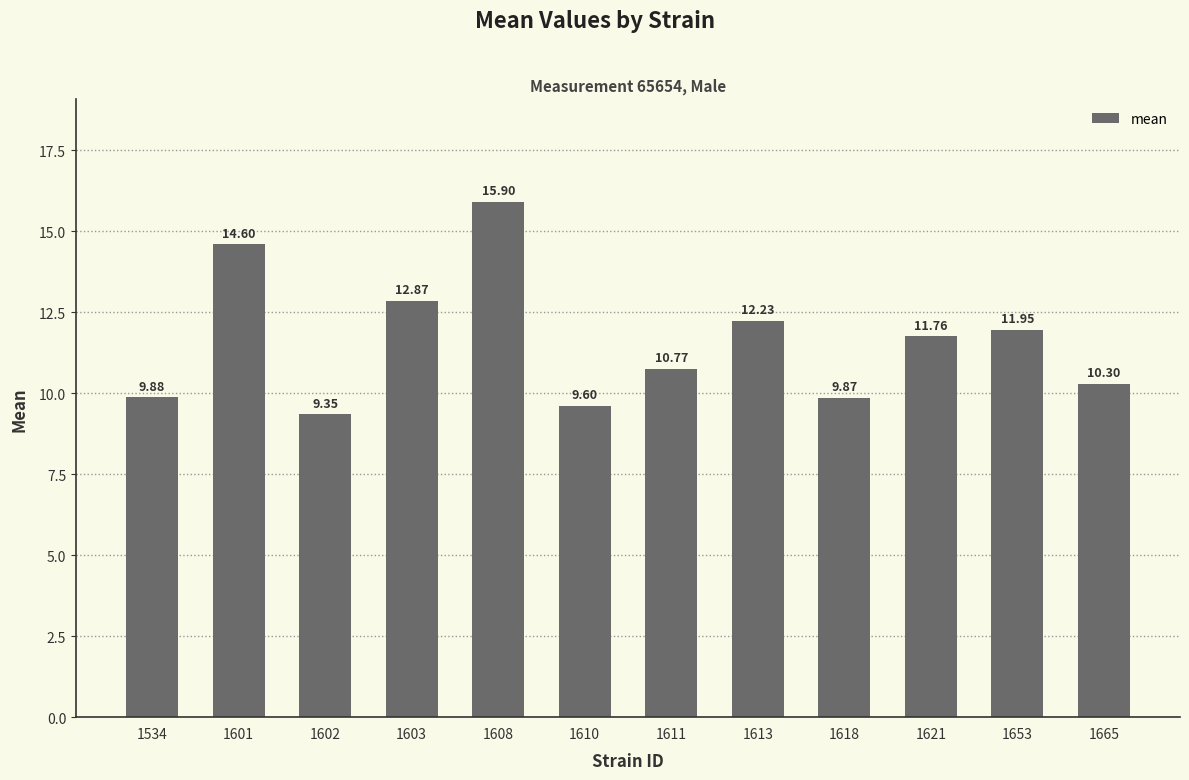

What is the average value?

11.6